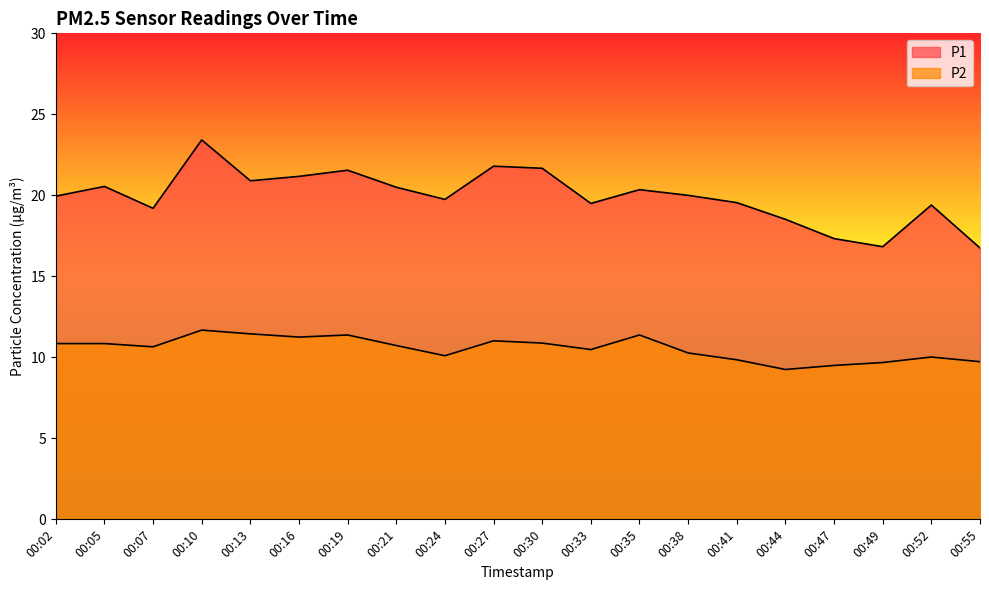

At which label does P1 first exceed 20?

00:05